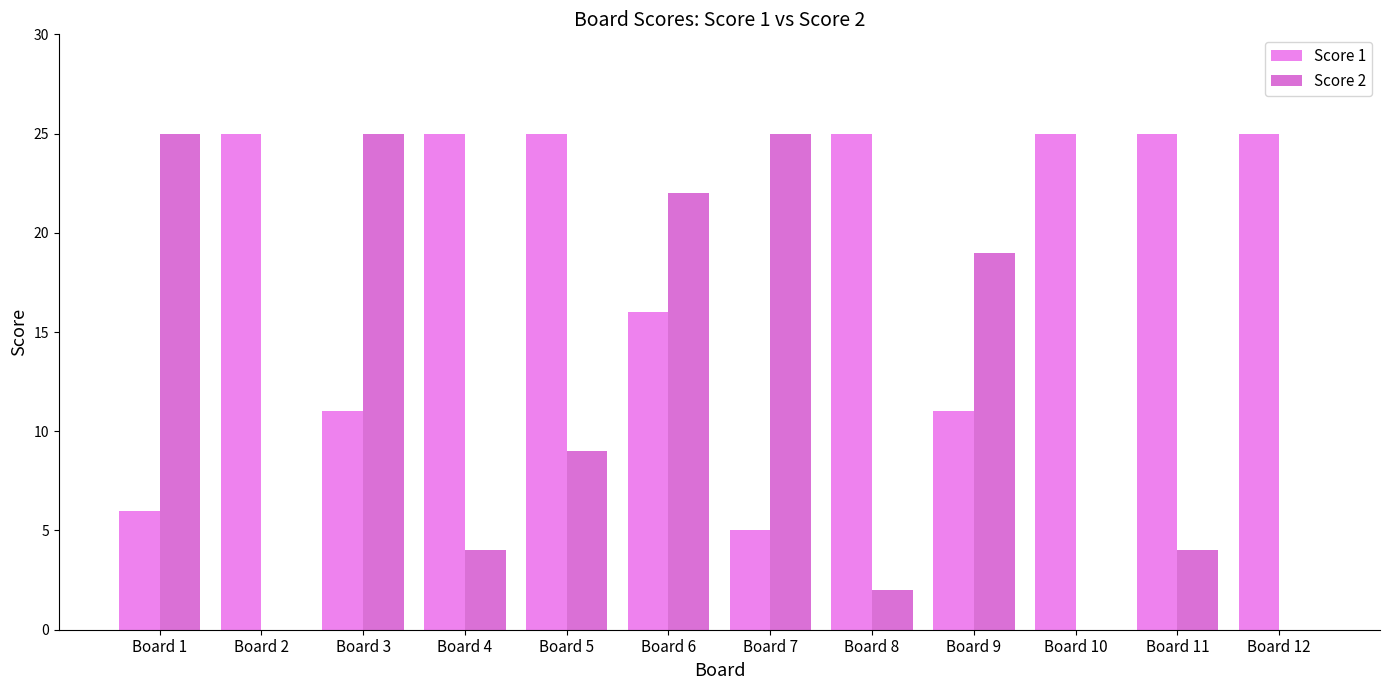

Is it true that Score 1 equals 41 at Board 12?

False